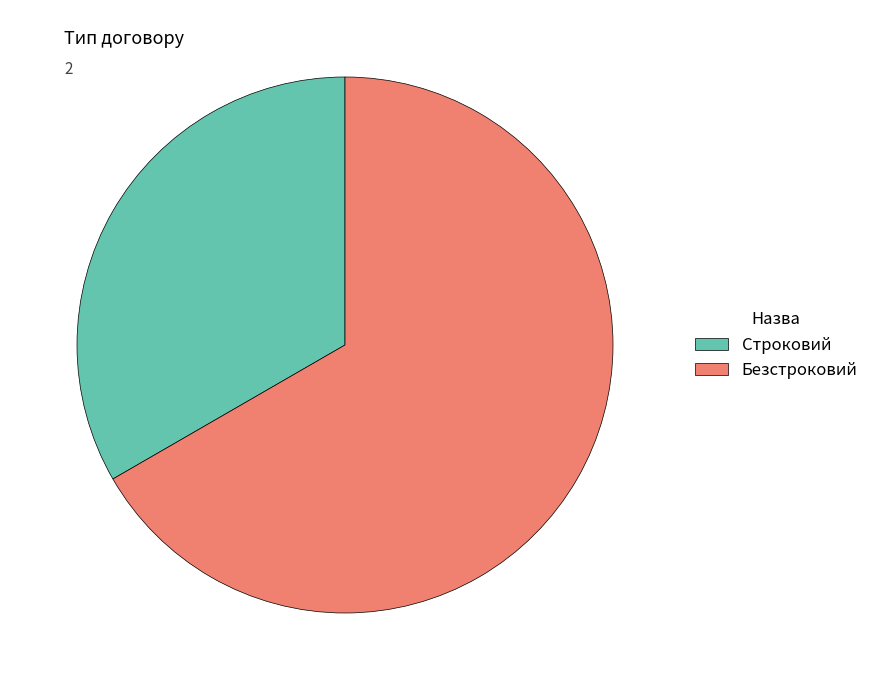

Which category has the biggest portion of the pie?

Безстроковий